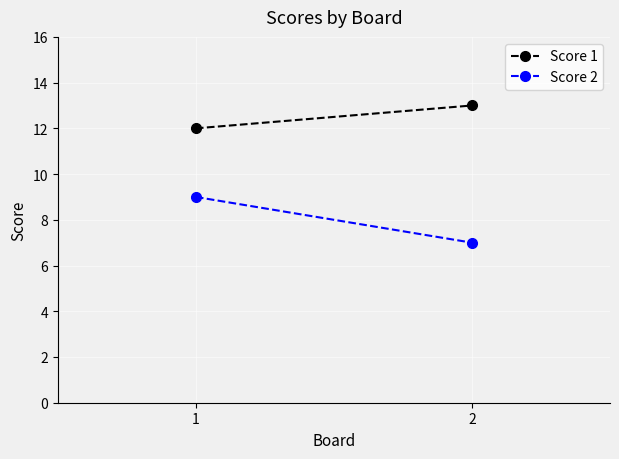

How many data points does each series have?

2